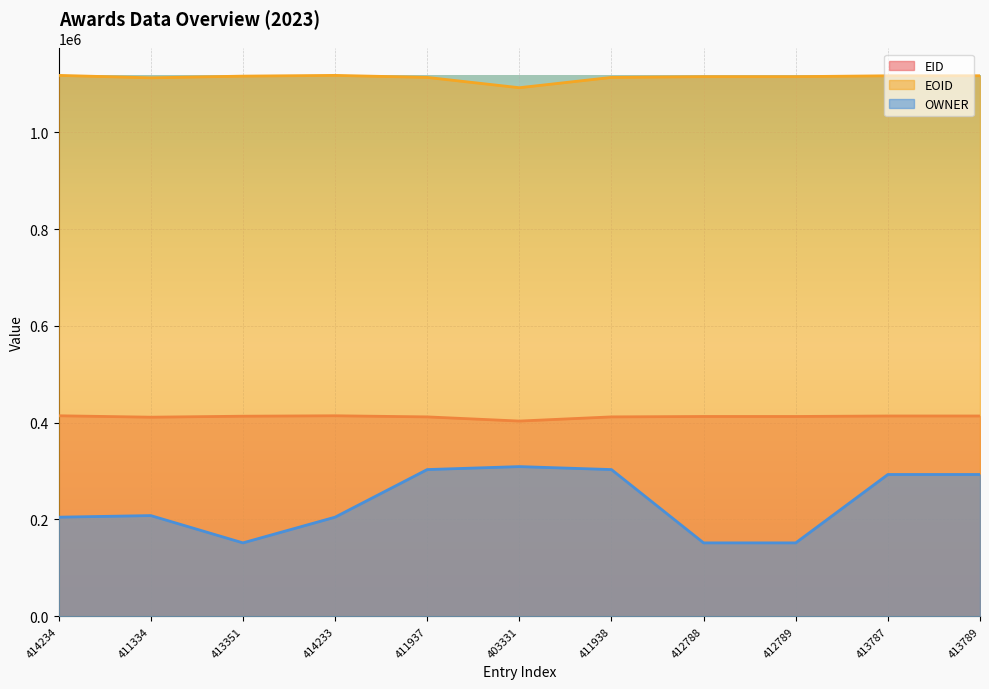

What are all the series names shown in the legend?

EID, EOID, OWNER